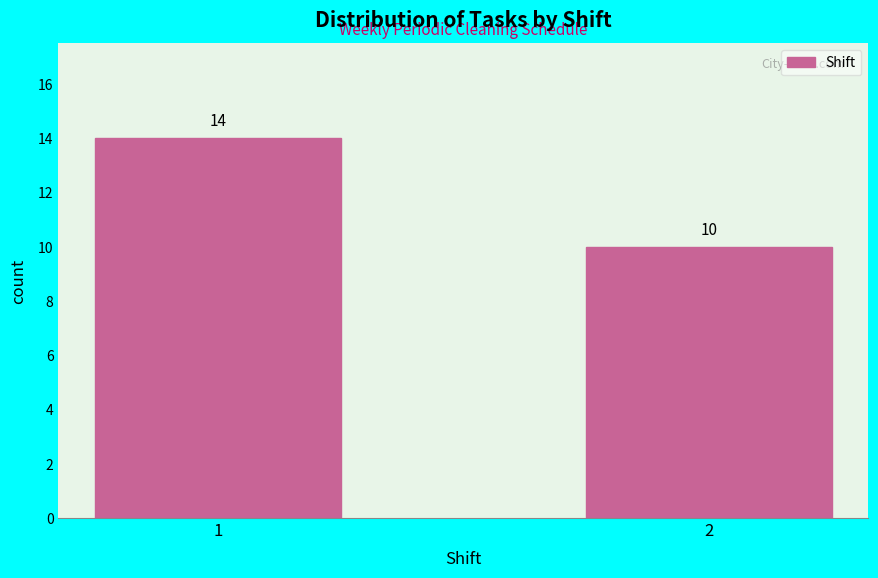

Reading left to right, what are all the values shown in this chart?

14	10